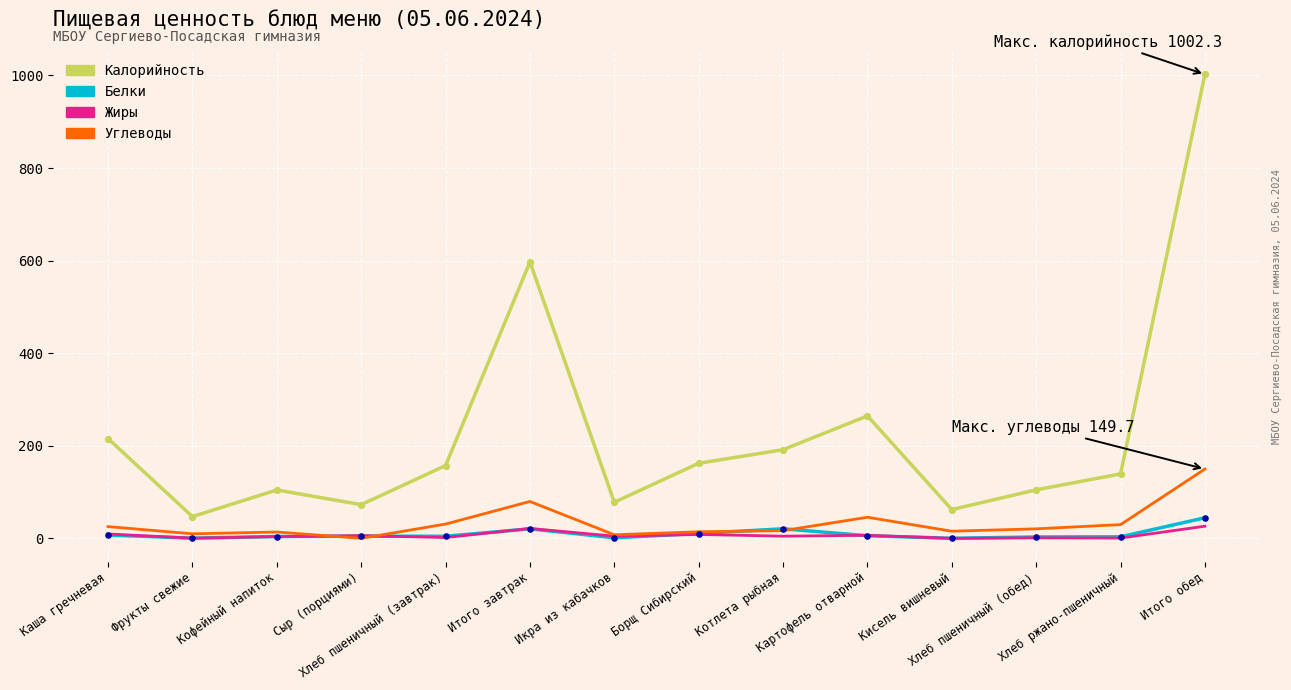

Is the value of Углеводы at Каша гречневая greater than the value of Калорийность at Хлеб пшеничный (завтрак)?

No